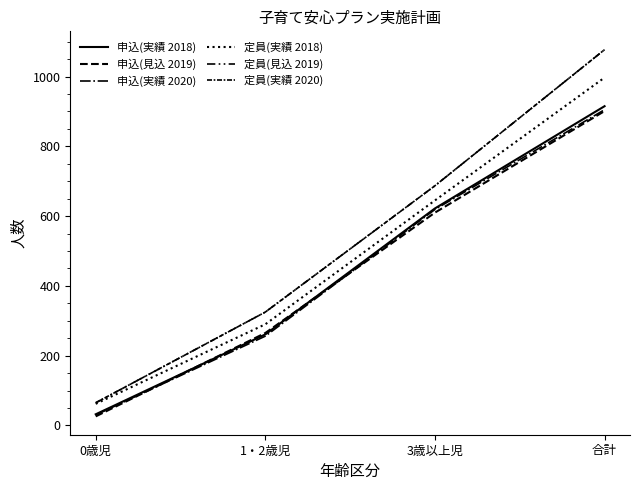

What is the difference between the 定員(実績 2020) values at 1・2歳児 and 合計?

752